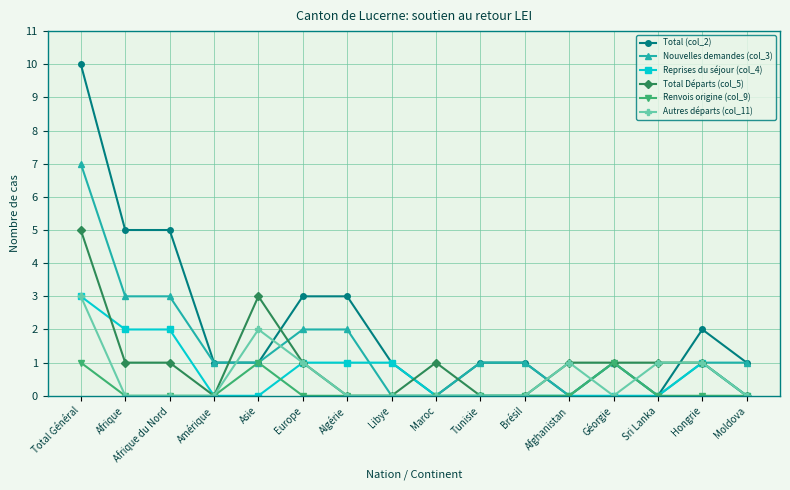

The value of Total (col_2) at Europe is 3. True or false?

True